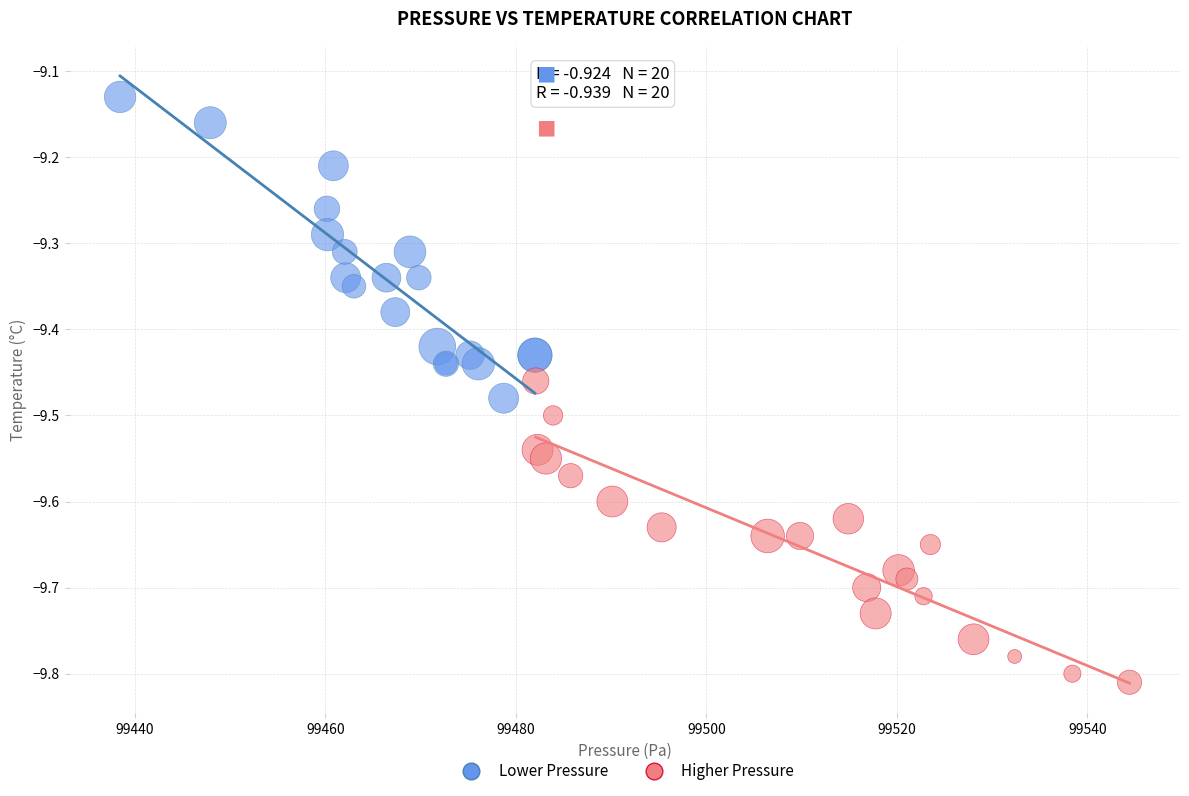

Which series reaches the maximum Y coordinate?

Lower Pressure